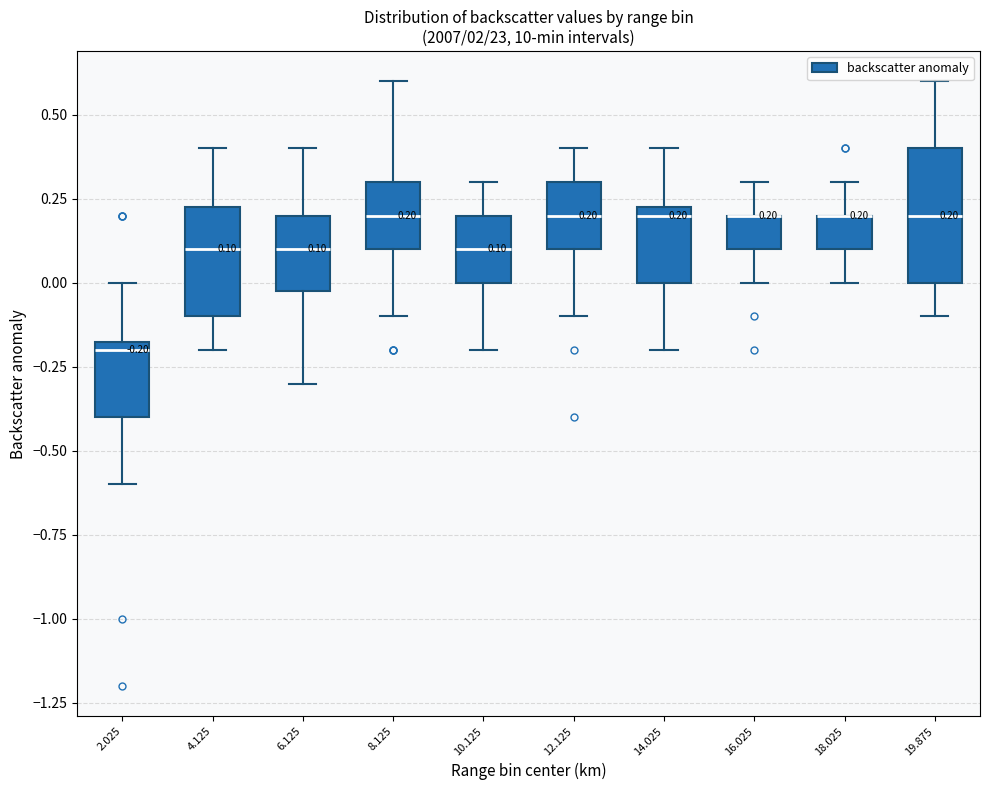

Which box is the tallest, from its lower edge to its upper edge?

19.875